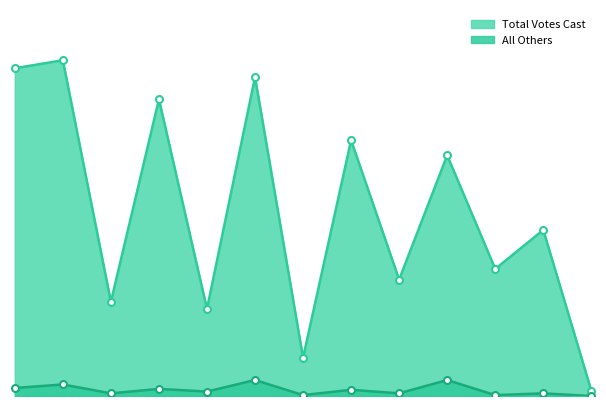

At which label is Total Votes Cast closest to 192?

AB - Central Absentee